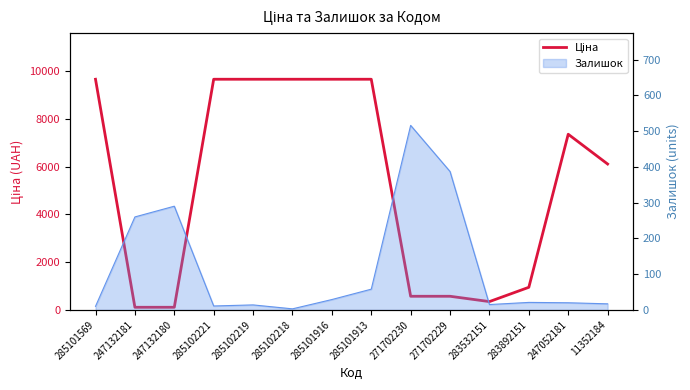

What value does the data have at 285101916?

9664.7